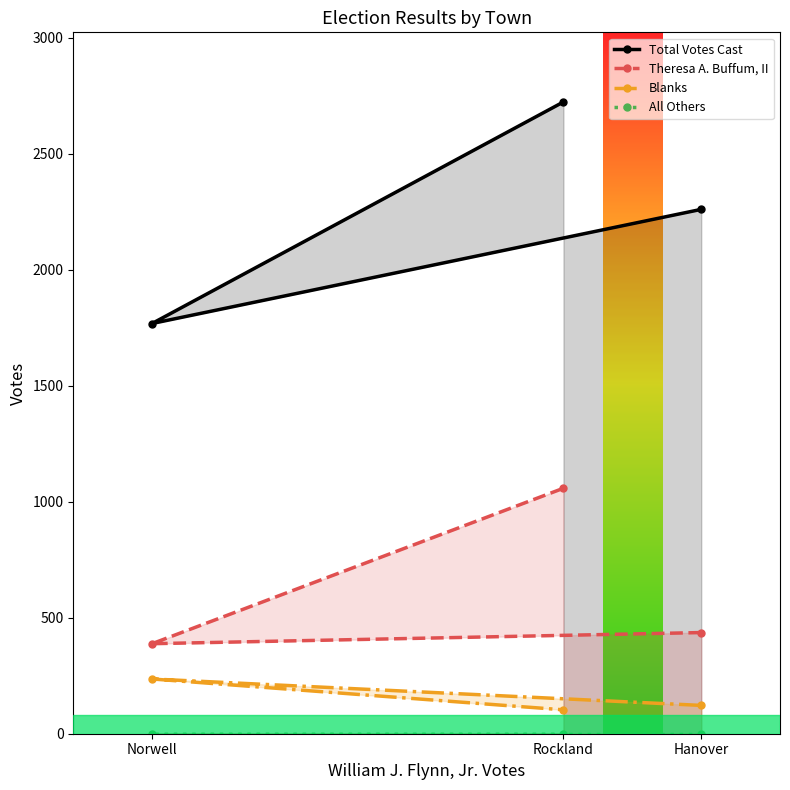

How many data points in Total Votes Cast are less than 2260?

1